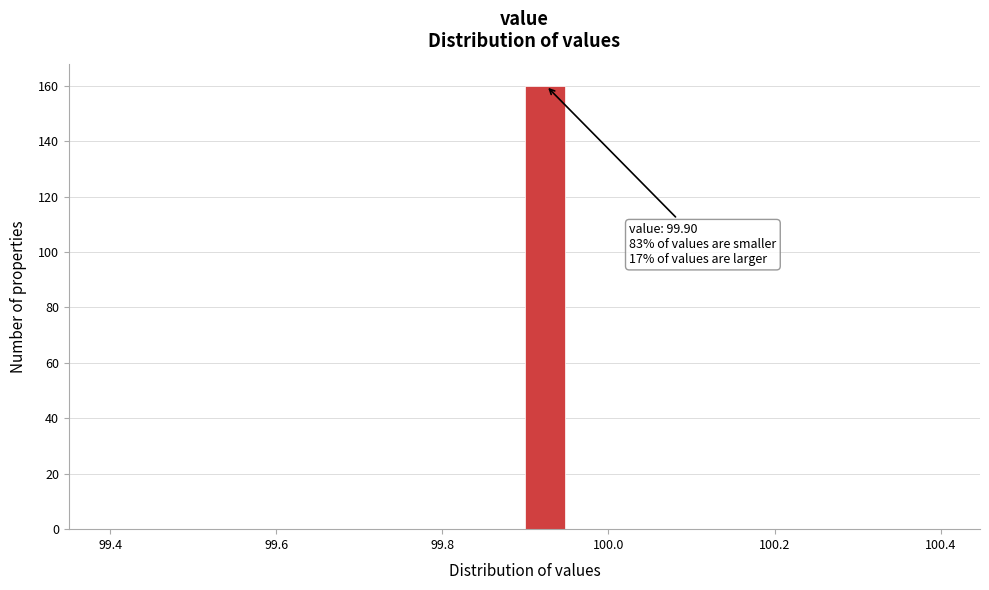

Around what value on the x-axis is the tallest bar? Give the approximate position of its centre, as read against the axis.

99.92